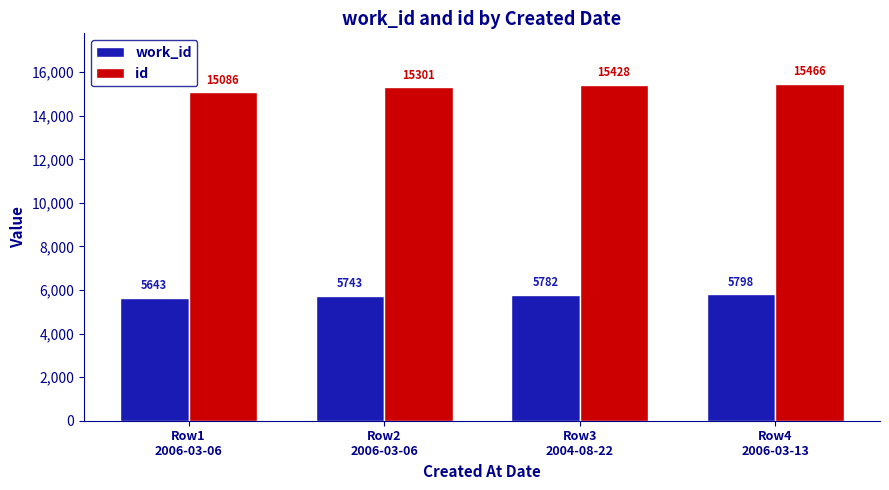

What is the minimum value shown in the chart?

5643